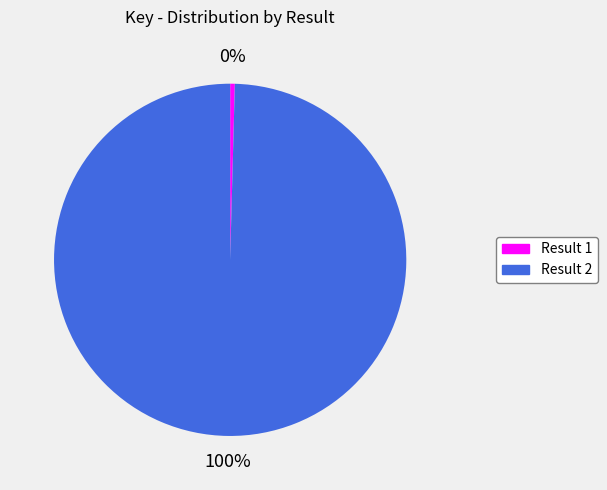

To the nearest percent, what is the average slice percentage?

50%